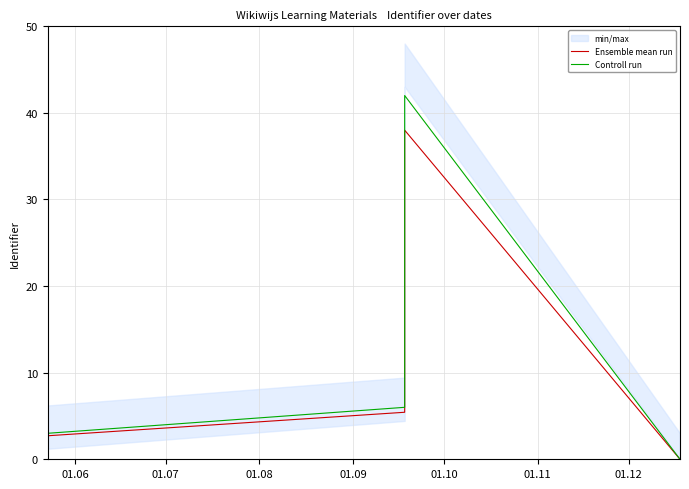

What is the approximate value of Controll run at 01.06?

3.0